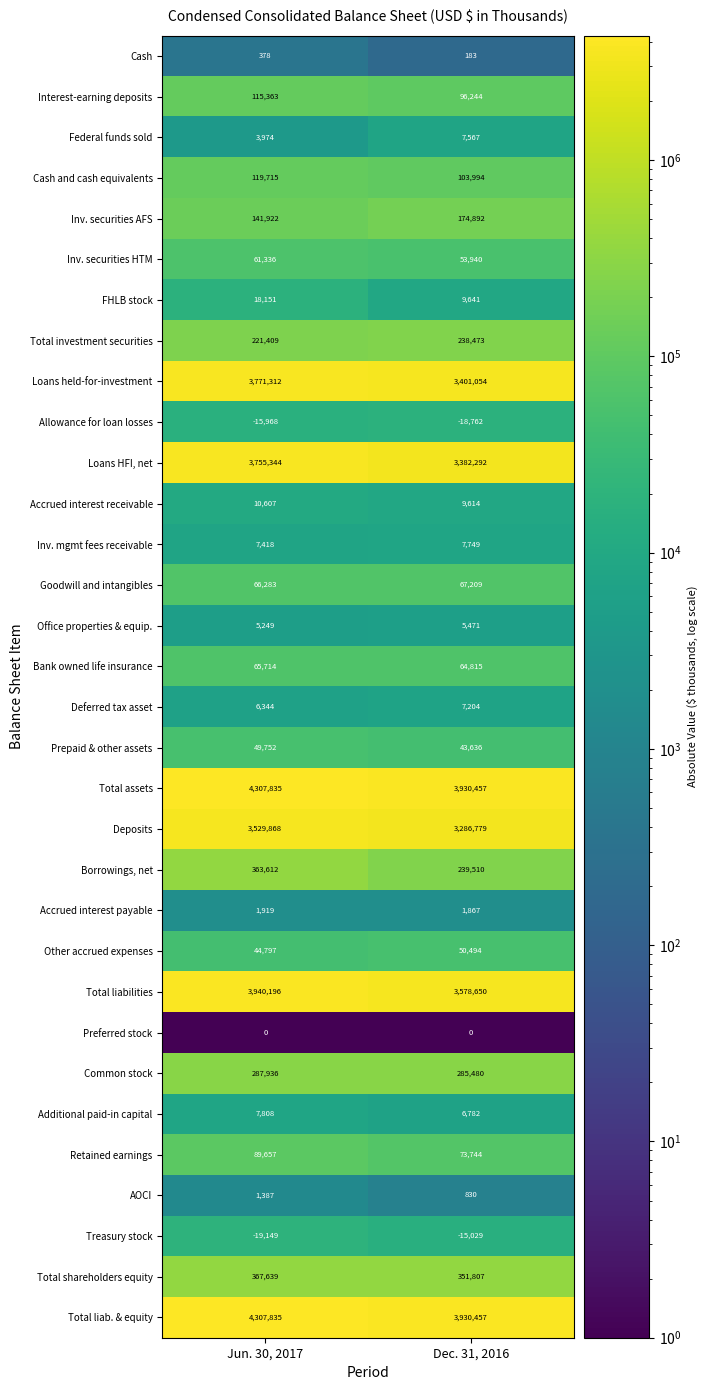

At which label is Goodwill and intangibles closest to 66746?

Jun. 30, 2017